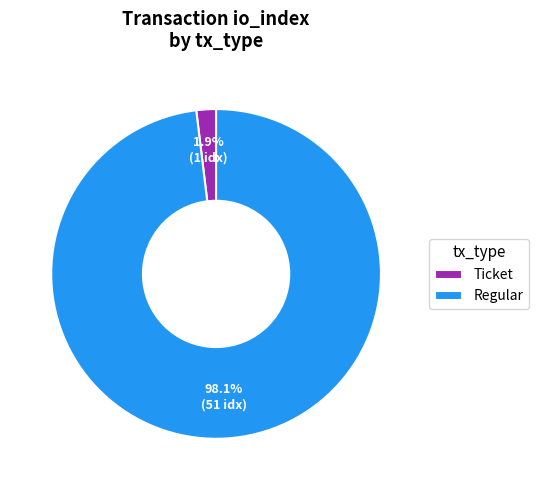

Rank the categories by value from highest to lowest.

Regular, Ticket